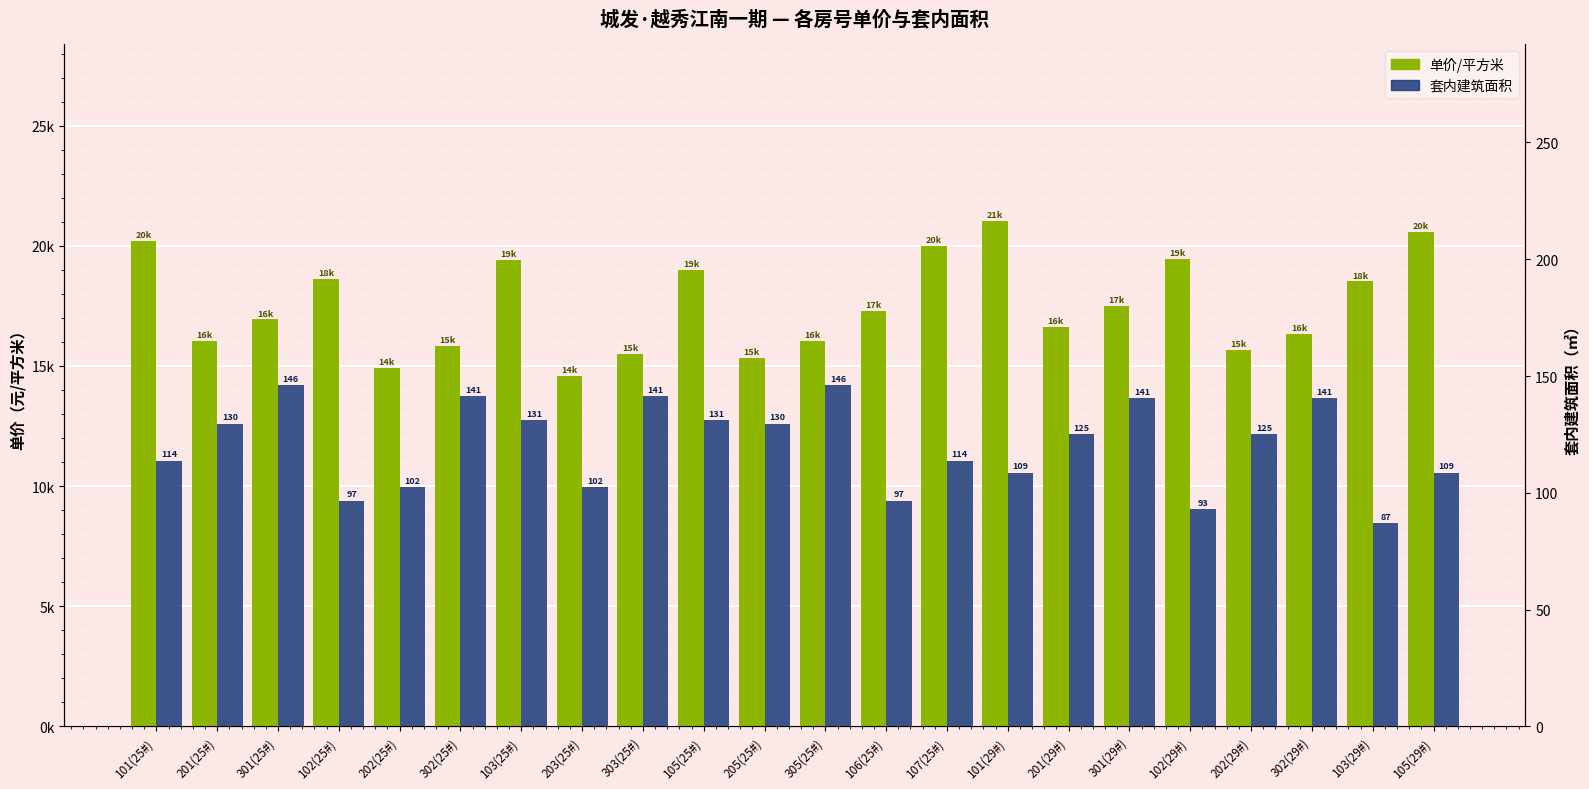

Are the bars grouped side by side (vs. stacked)?

Yes